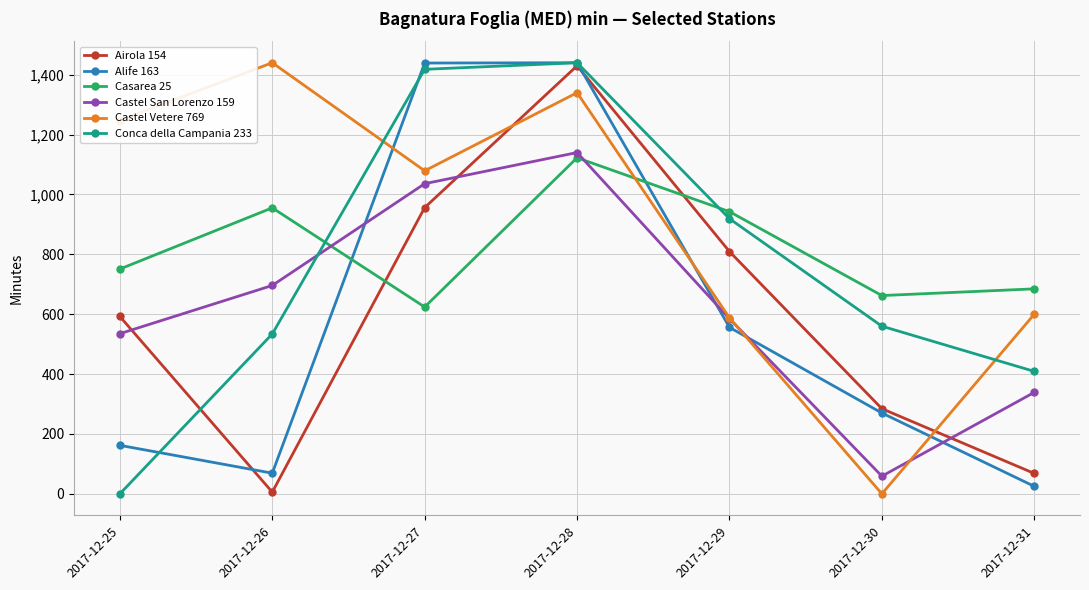

What is the maximum value shown in the chart?

1440.0